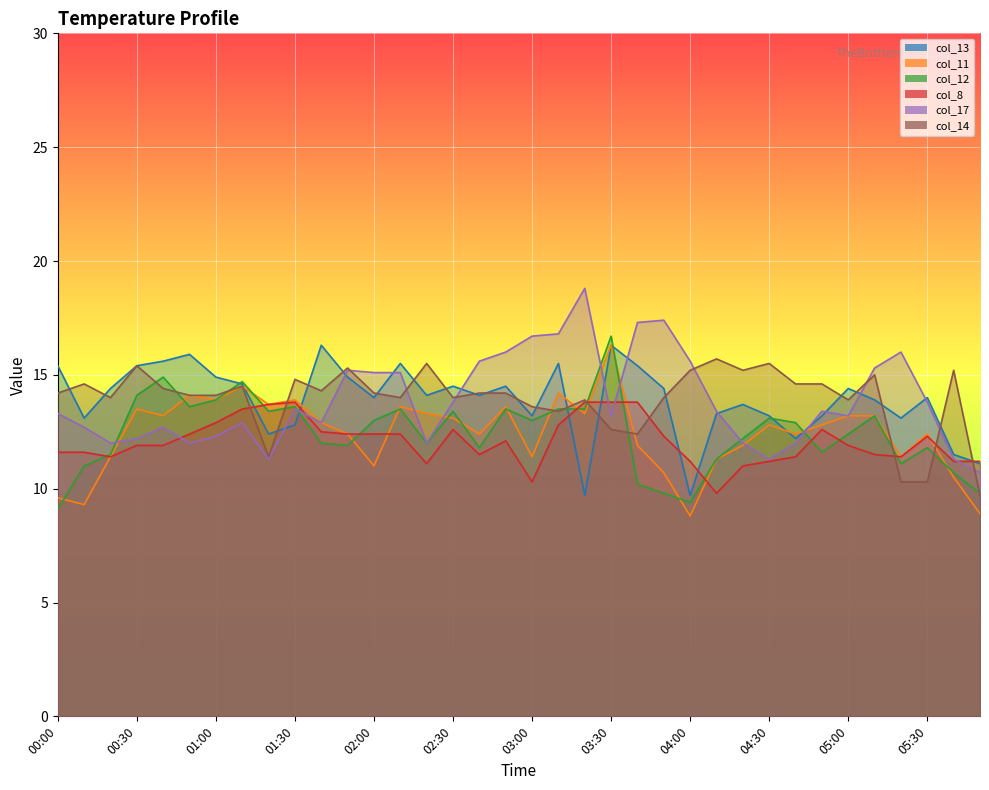

Which label corresponds to the smallest value in the chart?

04:00